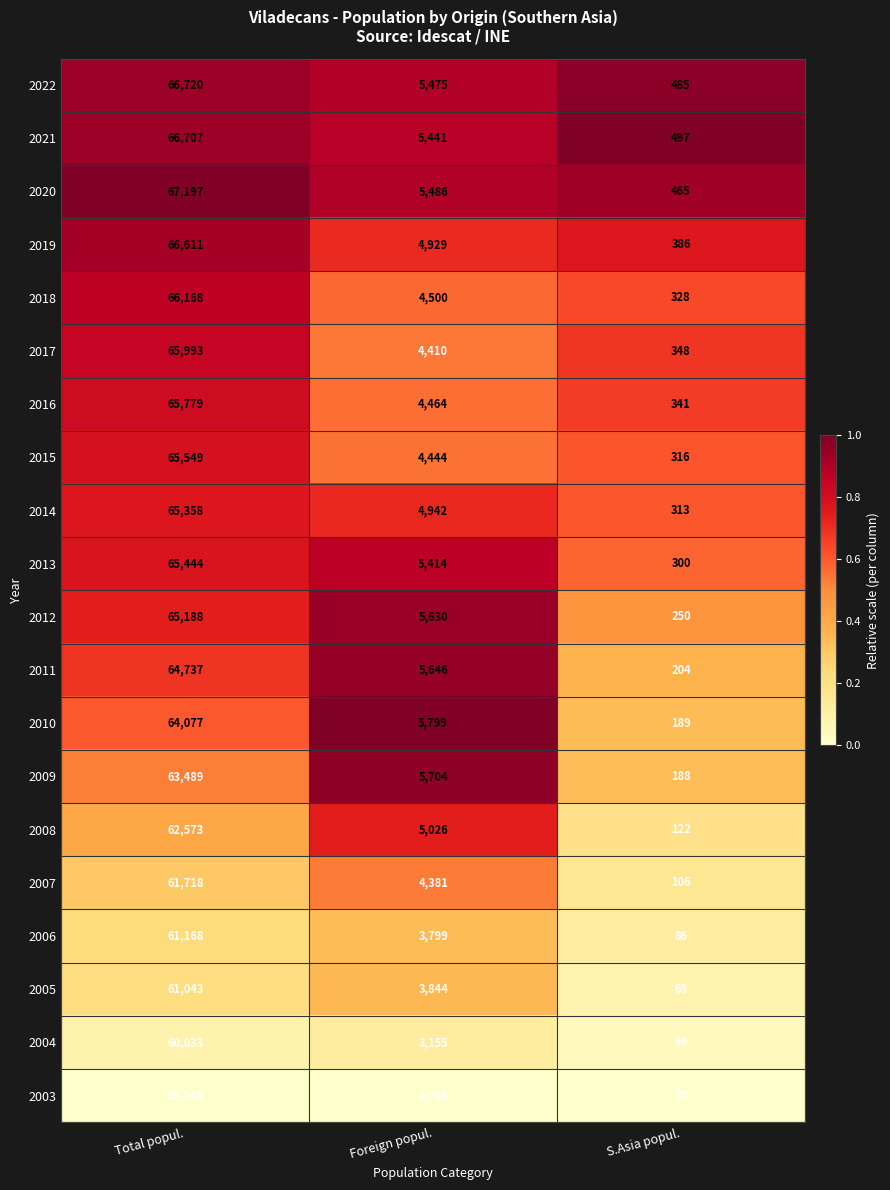

What is the total value across all series at S.Asia popul.?

5072